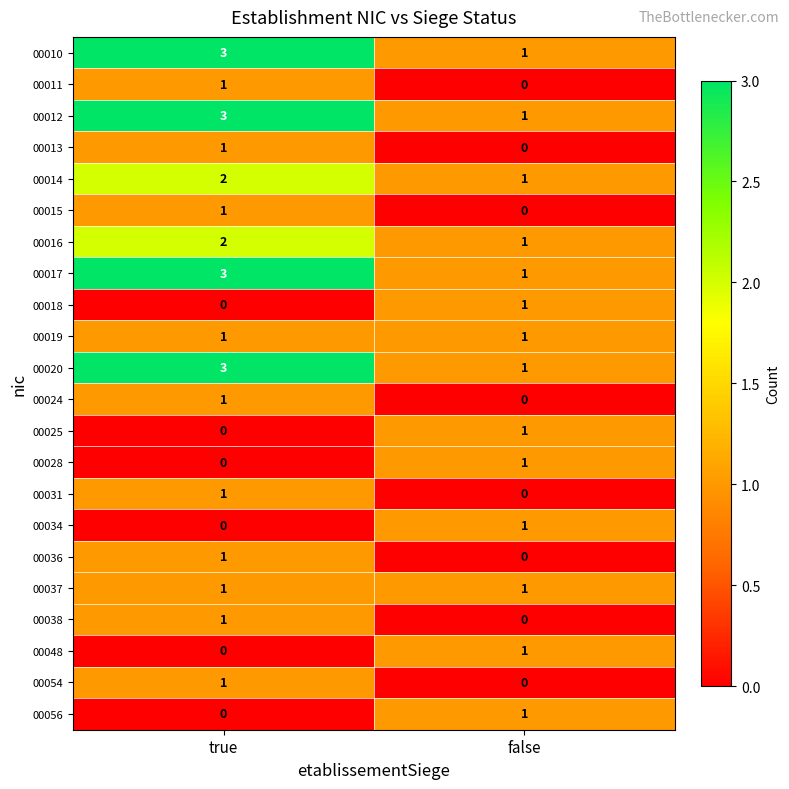

What is the difference between the highest and lowest values at true?

3